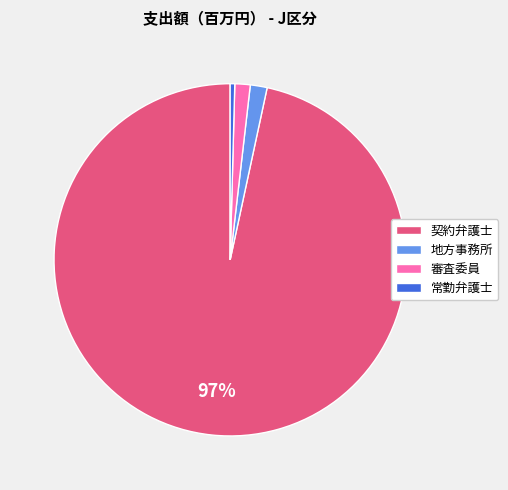

True or false: 審査委員 accounts for 11% of the total.

False